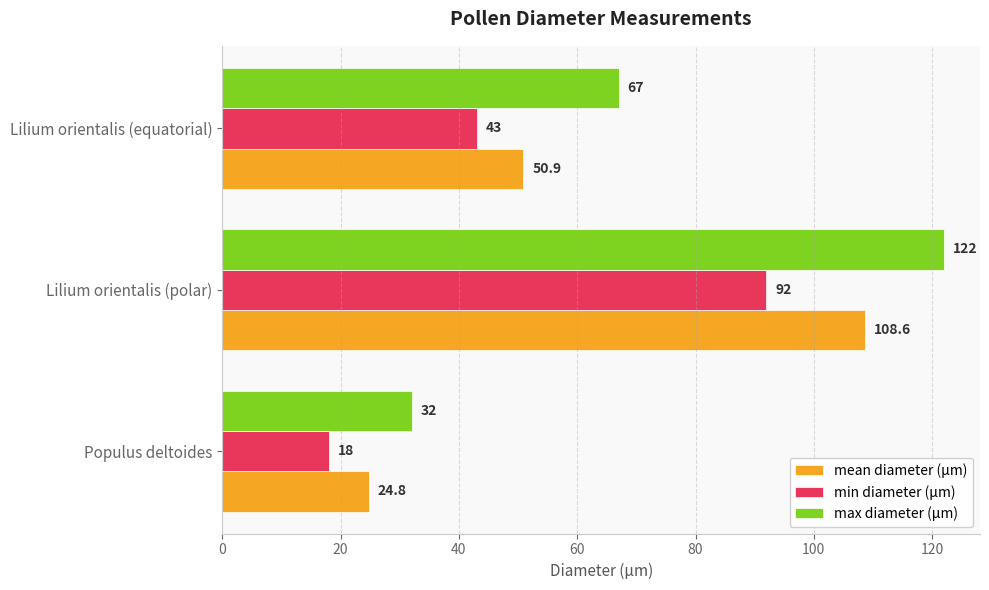

What is the sum of all min diameter (µm) values?

153.0